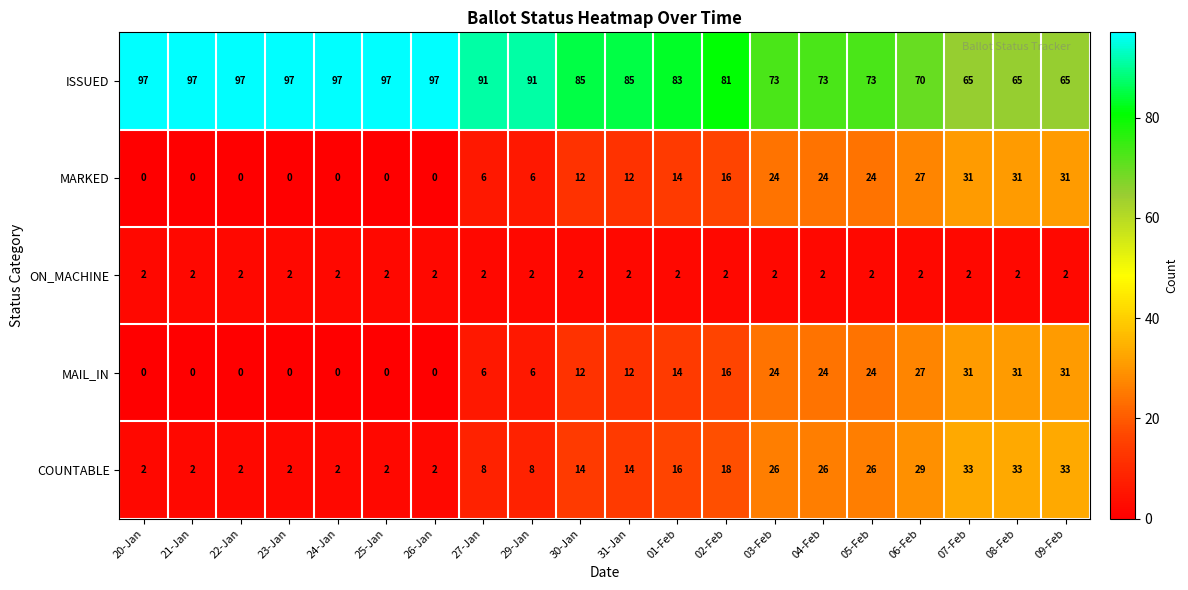

What is the difference between the maximum and minimum values in the COUNTABLE series?

31